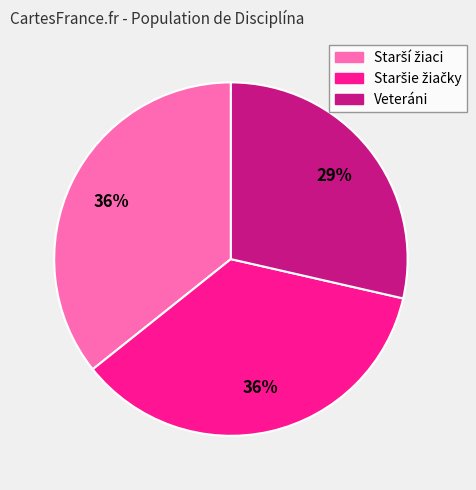

Does any single category account for the majority?

No